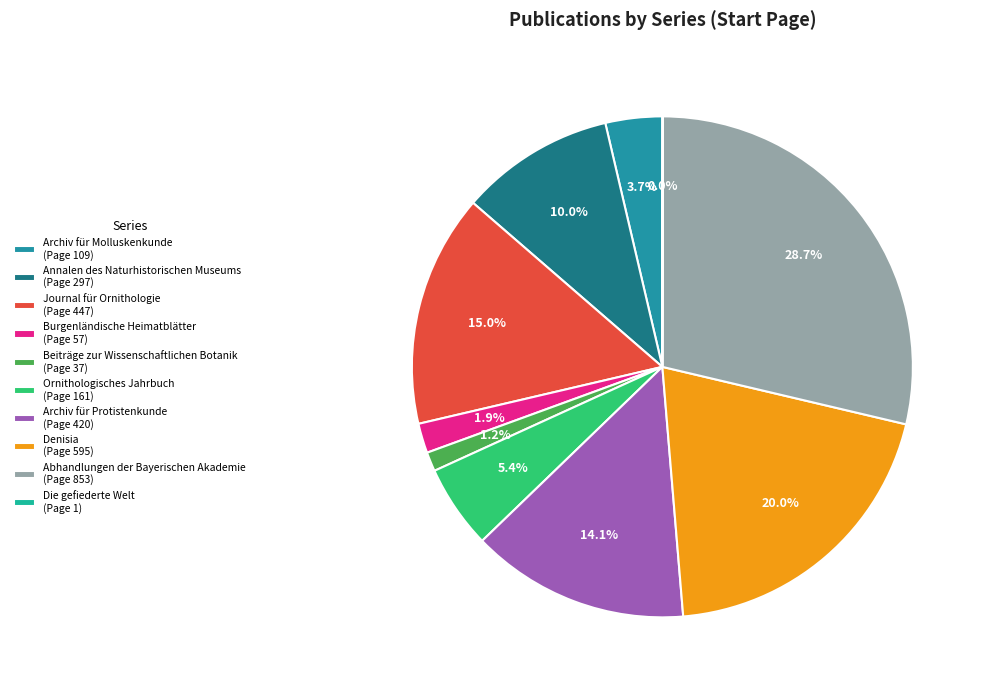

Do Journal für Ornithologie and Denisia together represent more than half of the pie?

No